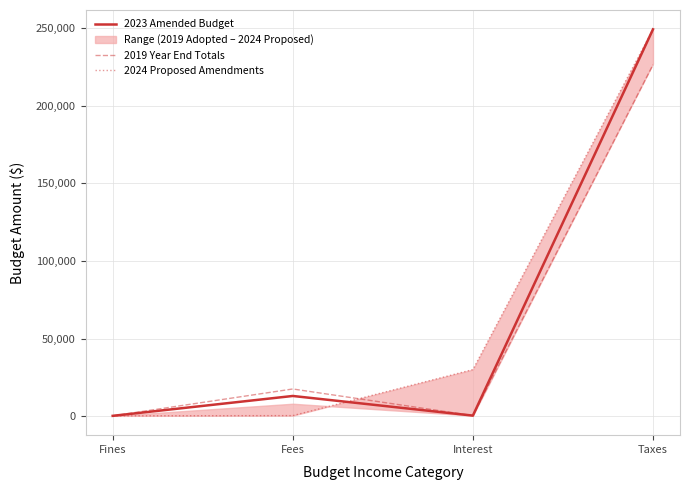

How many data points in 2024 Proposed Amendments are less than 30000?

2